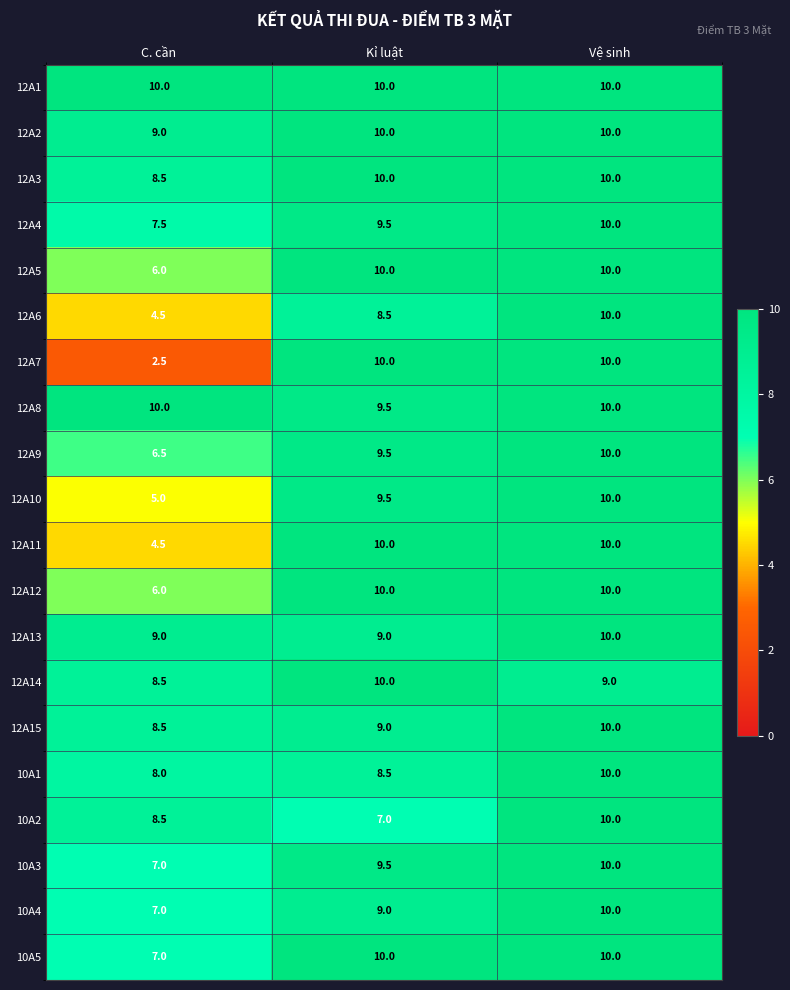

Which series has the largest range (max minus min)?

12A7